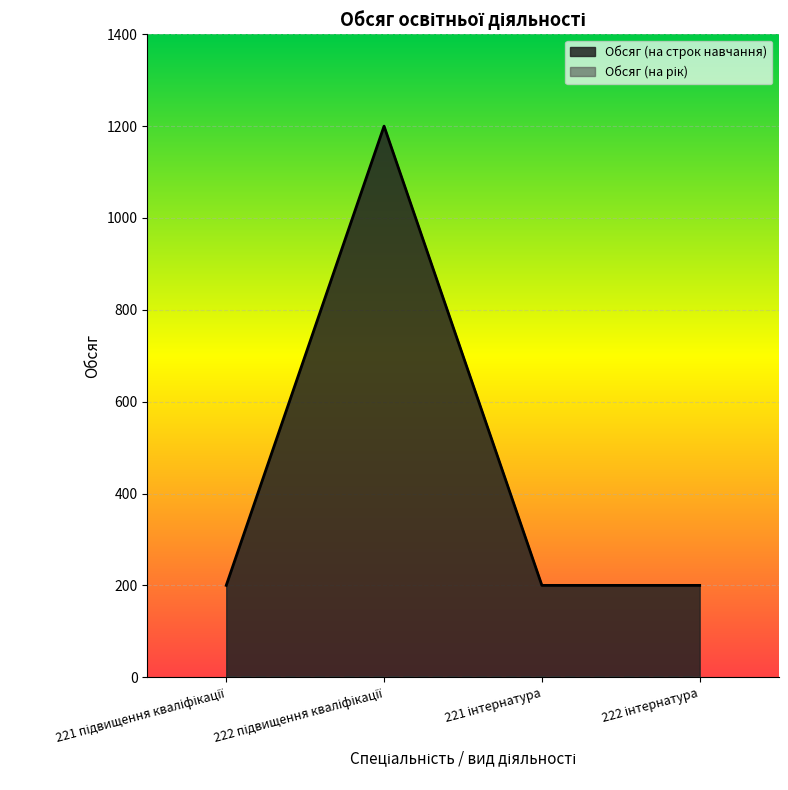

Does the chart display data point markers on the line(s)?

No